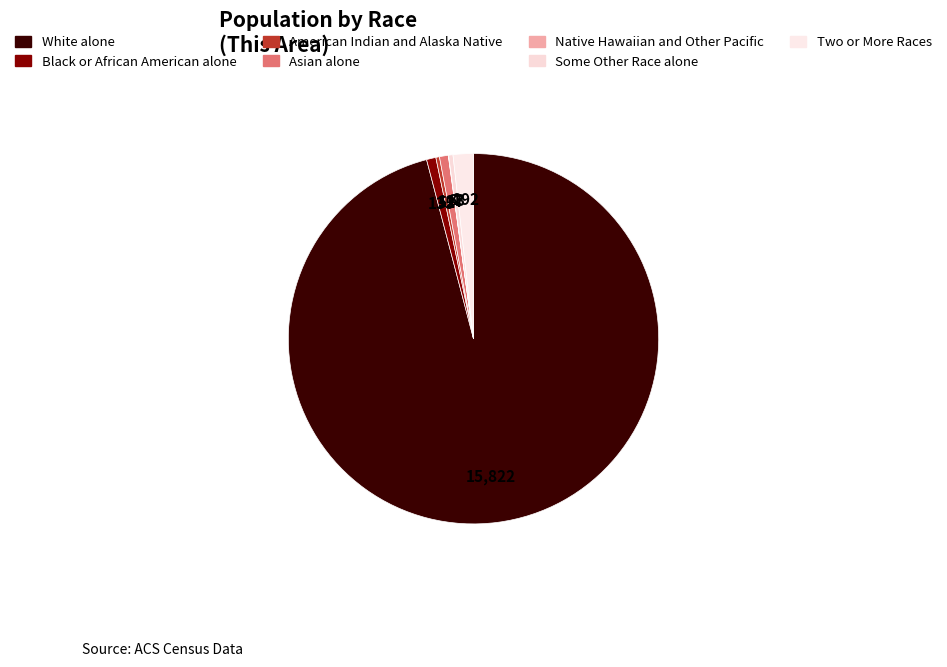

What percentage do Black or African American alone and American Indian and Alaska Native together represent?

1.1%